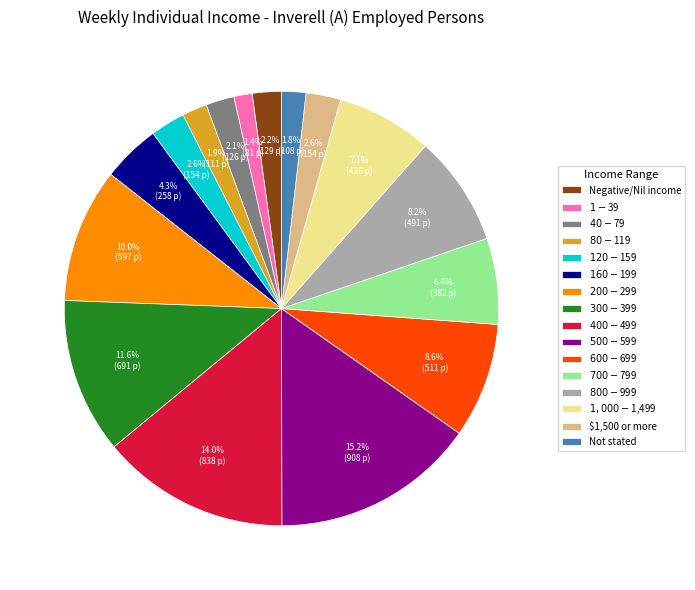

To the nearest percent, what percentage of the pie is $700-$799?

6%